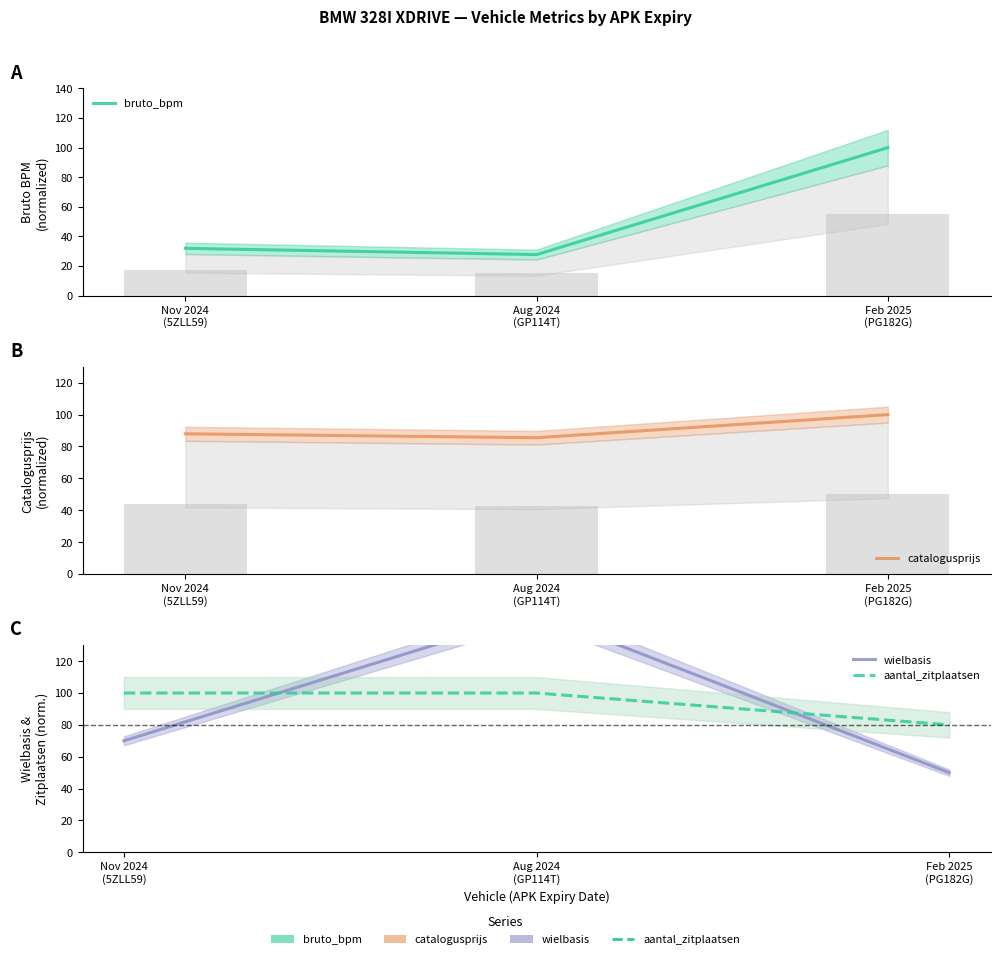

Is the value of aantal_zitplaatsen at Aug 2024
(GP114T) greater than the value of wielbasis at Aug 2024
(GP114T)?

No